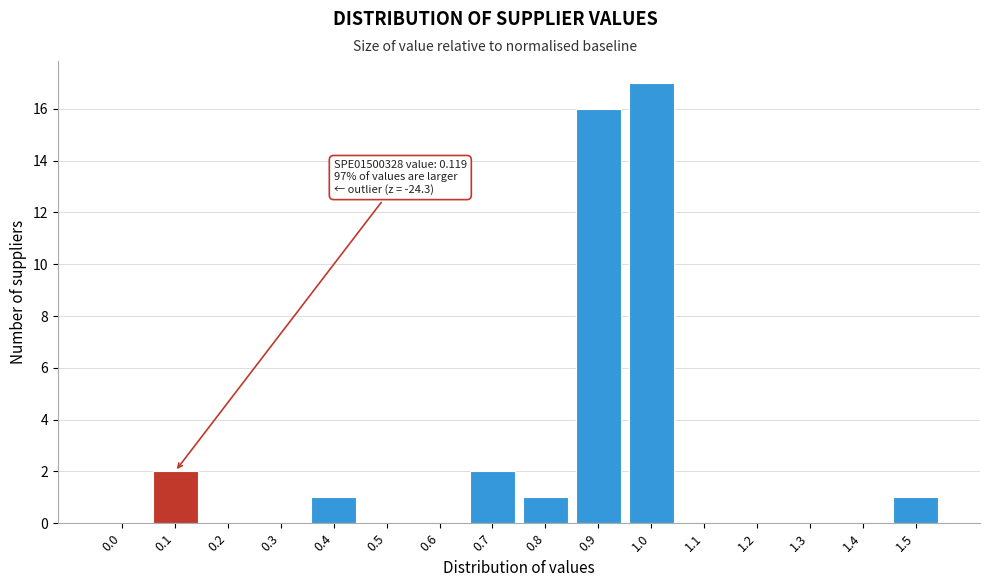

Reading right to left, list all the values displayed in this chart.

1.5=1	1.4=0	1.3=0	1.2=0	1.1=0	1.0=17	0.9=16	0.8=1	0.7=2	0.6=0	0.5=0	0.4=1	0.3=0	0.2=0	0.1=2	0.0=0